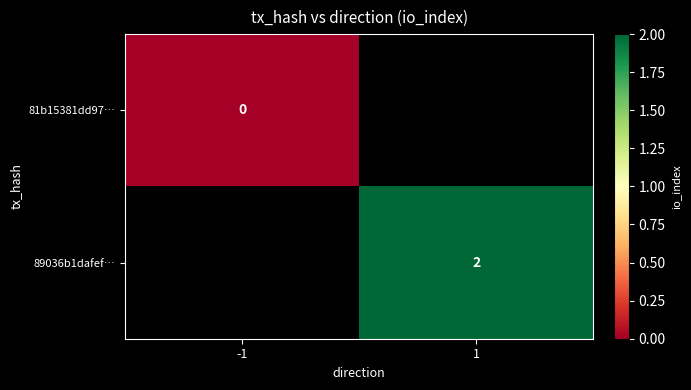

The value of 89036b1dafef… at 1 is 1. True or false?

False